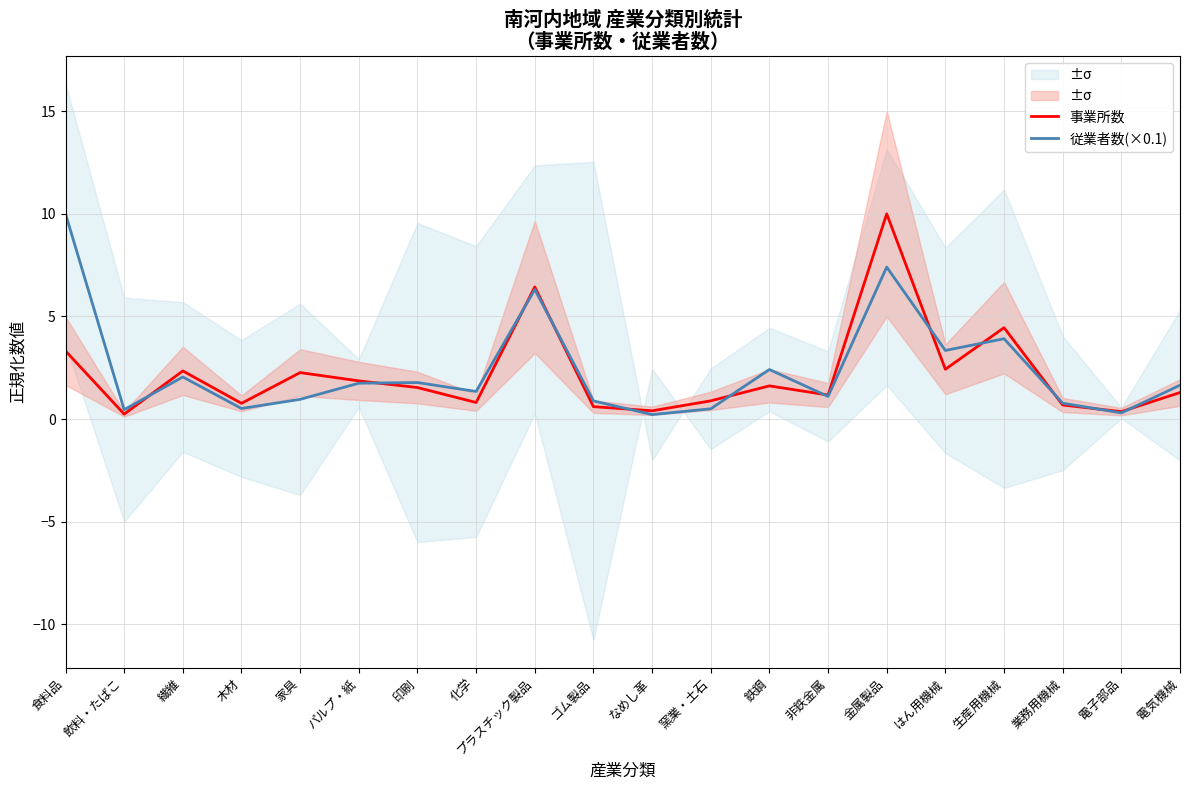

What is the label of the 15th point from the left?

金属製品